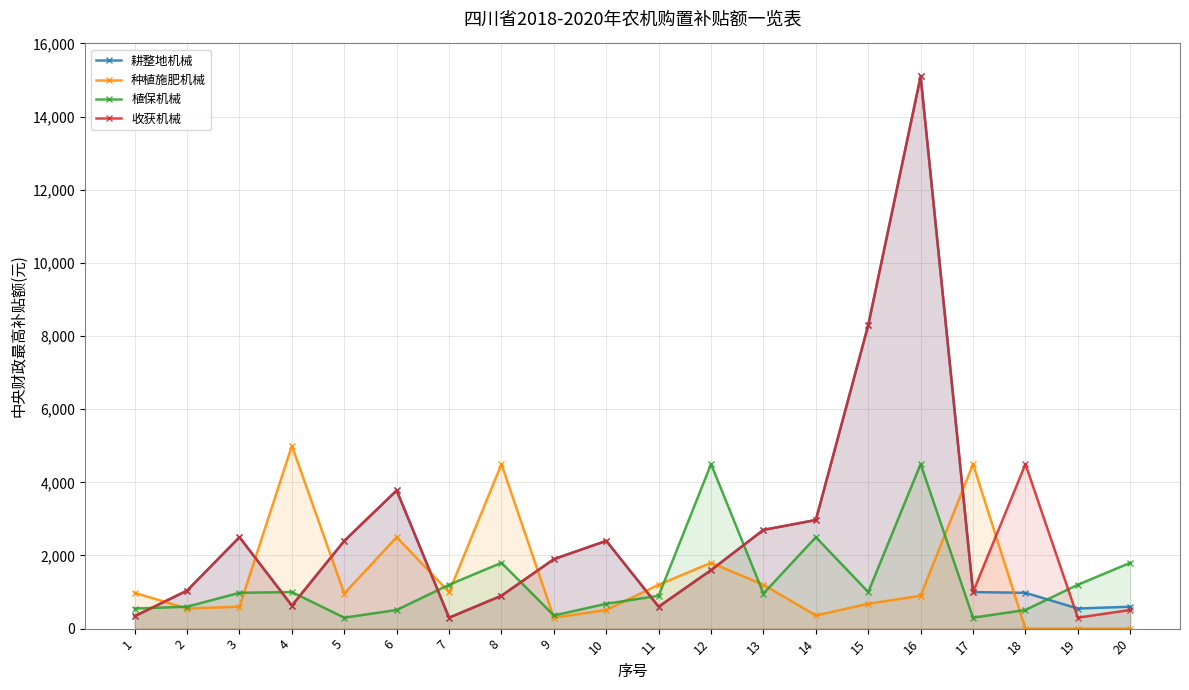

True or false: 植保机械 has more than 1 interior local peaks.

True